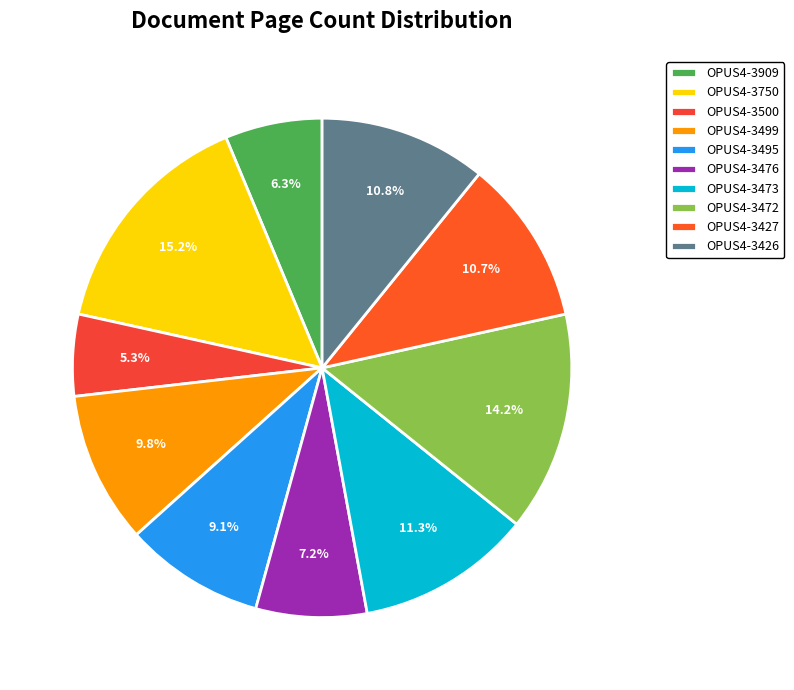

How many segments does this pie chart have?

10